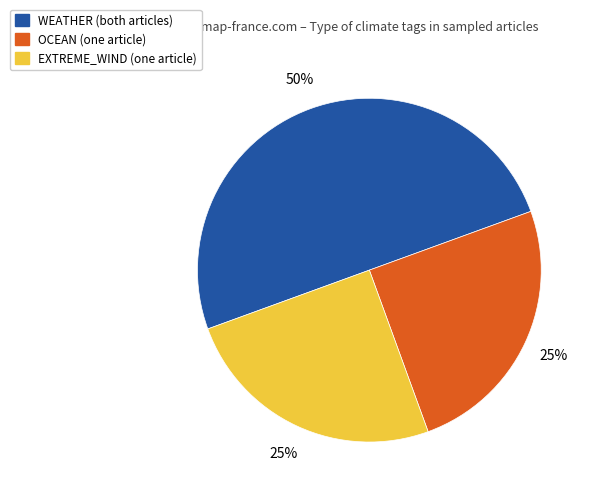

To the nearest percent, what is the difference between the largest and smallest slice percentages?

25%